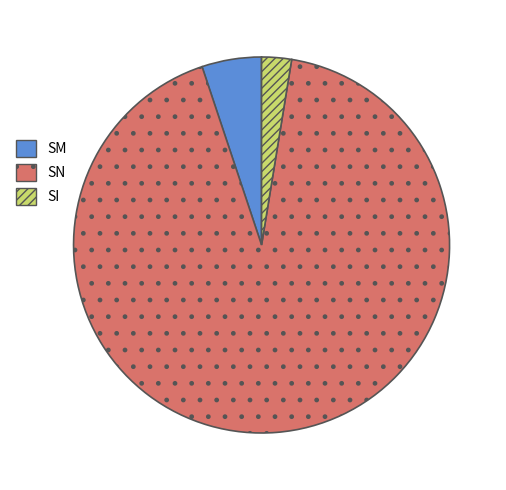

Between SM and SN, which is larger?

SN